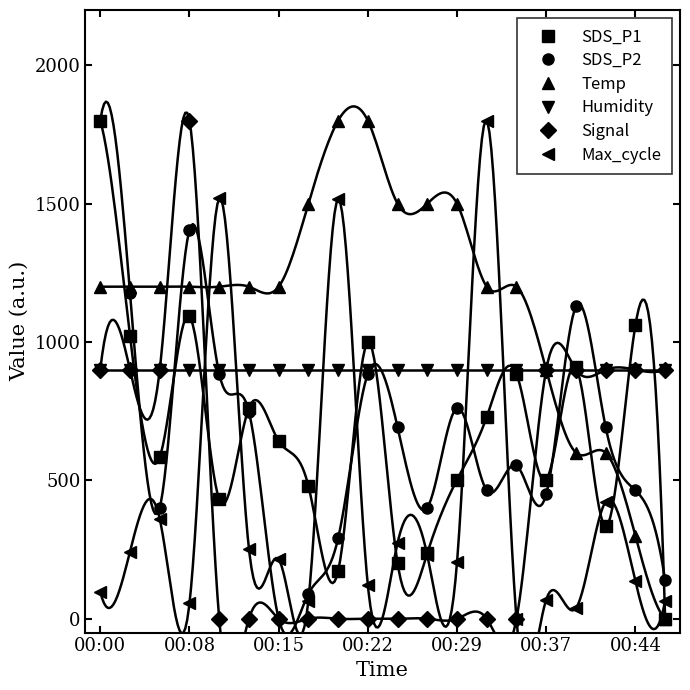

The value of SDS_P2 at 00:44 is 286.4. True or false?

False